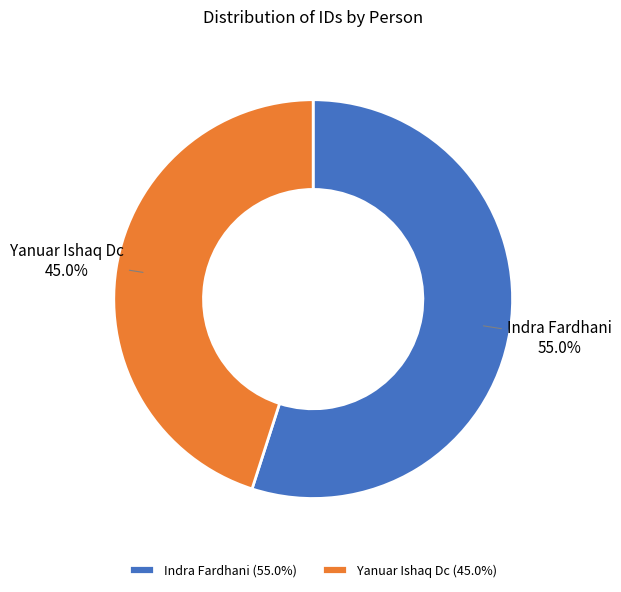

Is it true that Indra Fardhani is 55% of the pie?

True